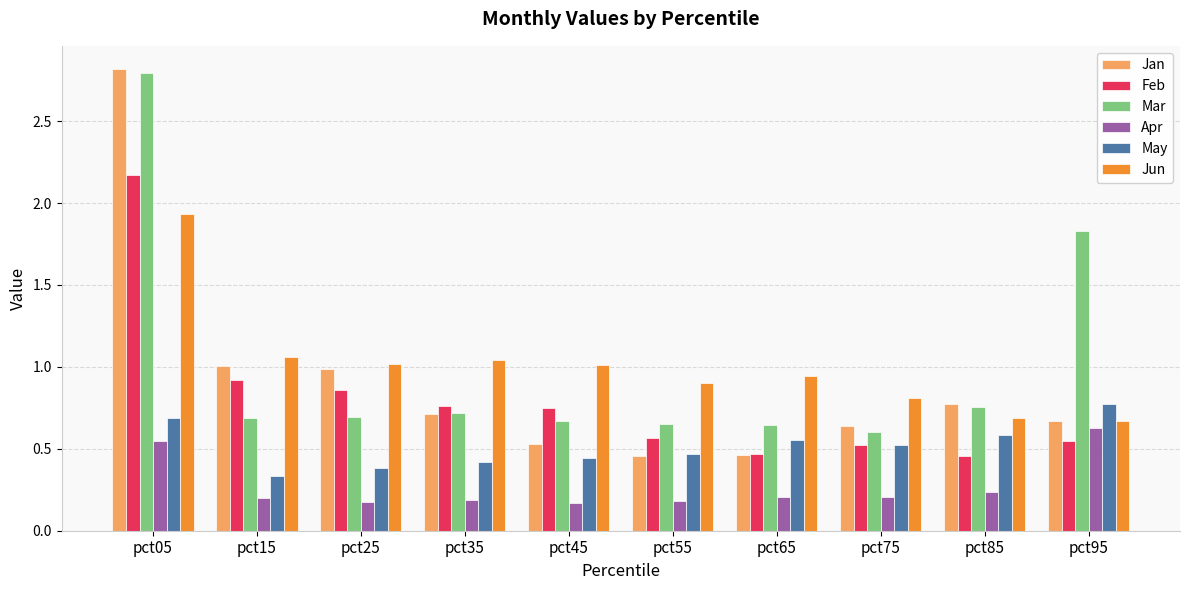

What is the sum of all Mar values?

10.0